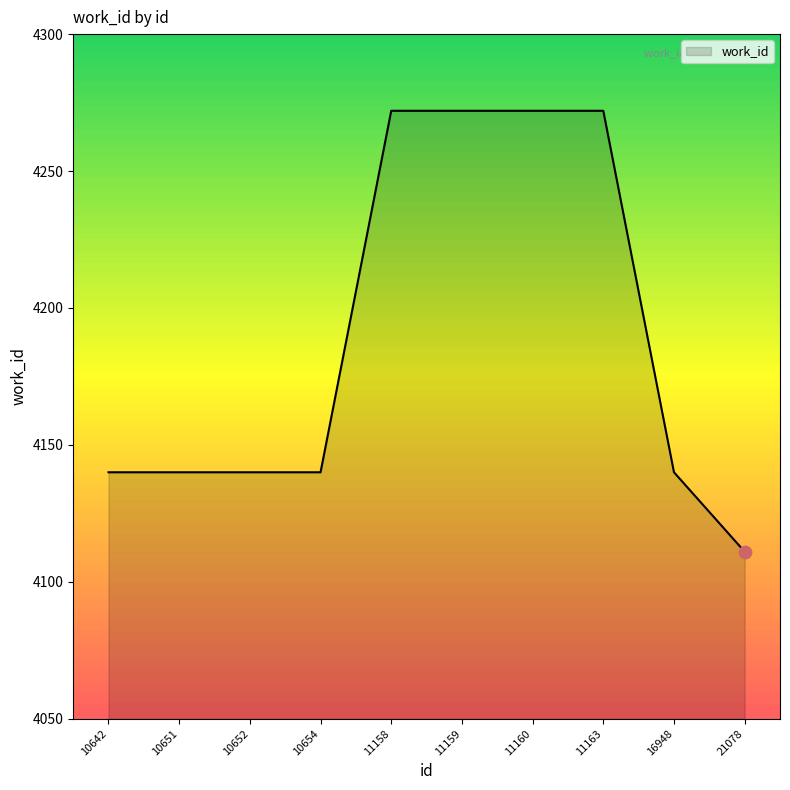

What is the ratio of the value at 11160 to the value at 11158?

1.0